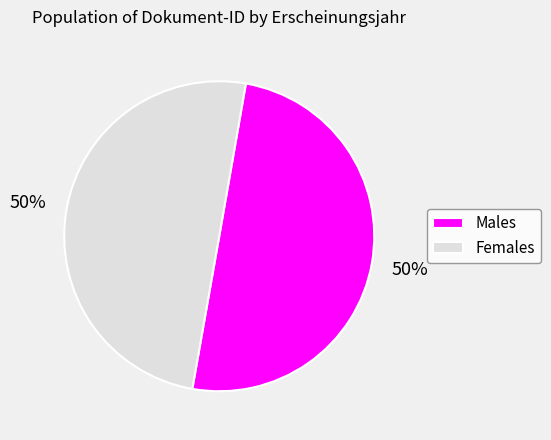

The Males slice represents 50% of the pie. True or false?

True